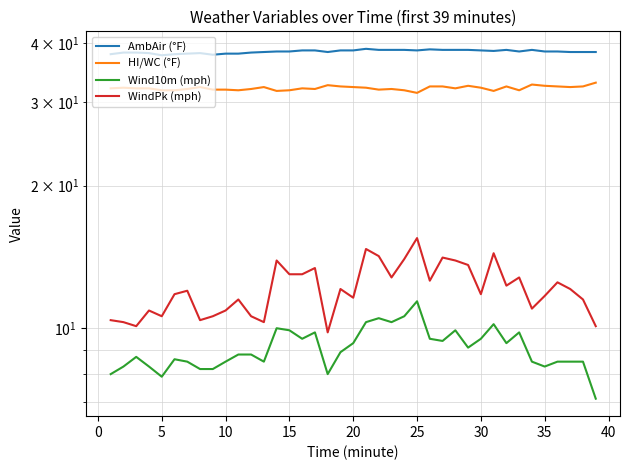

Which series has the largest total across all categories?

AmbAir (°F)